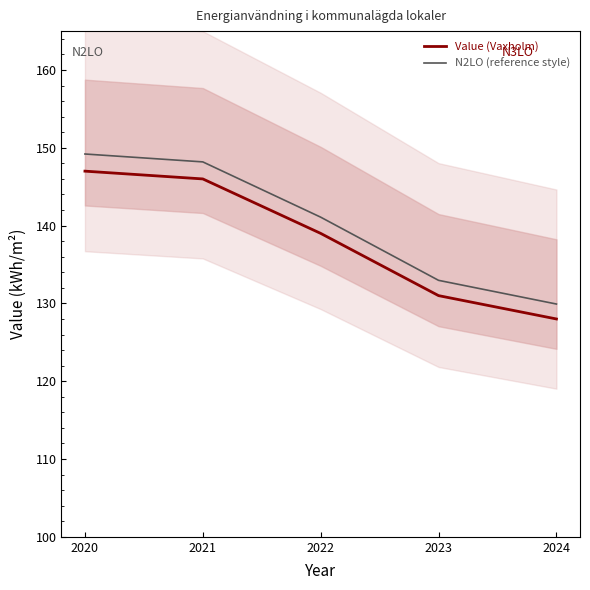

The N2LO (reference style) series shows 90.4 at 2020. True or false?

False